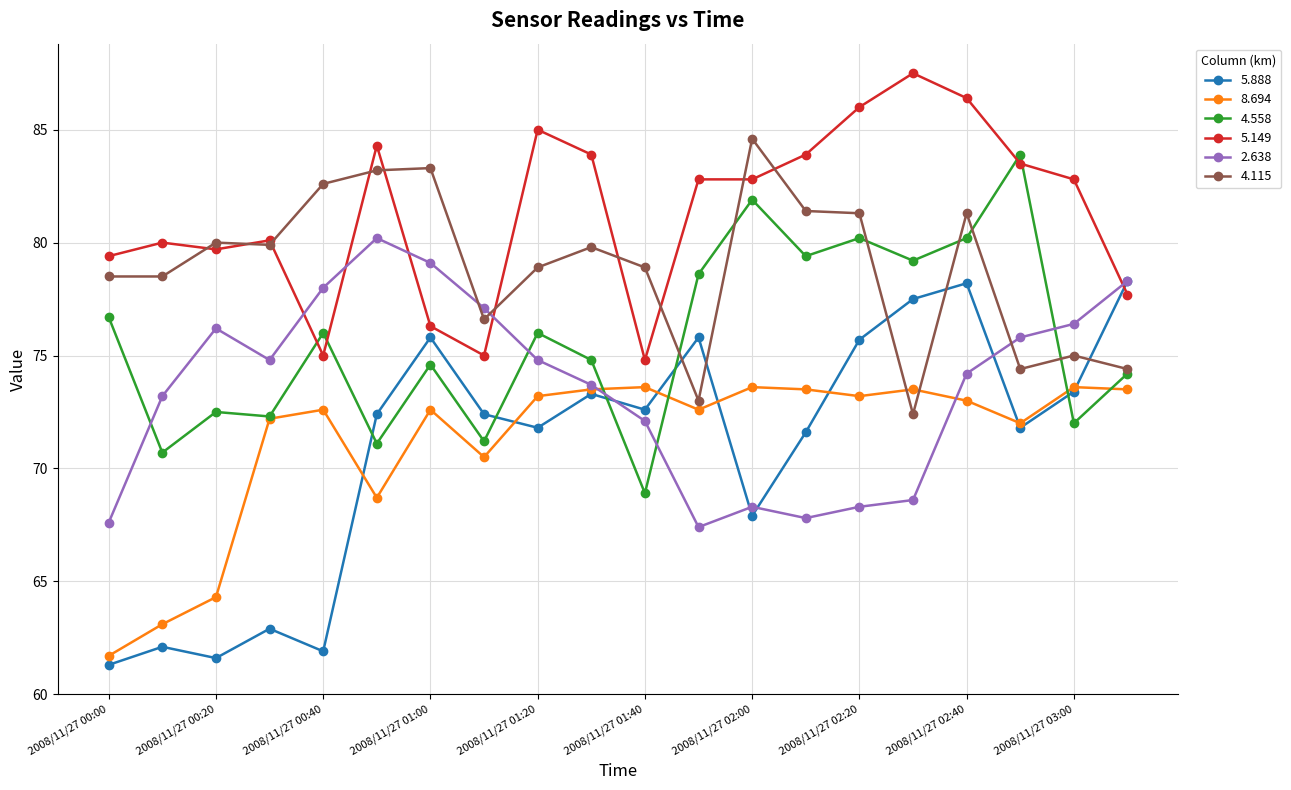

What is the difference between the second highest and minimum values in the 8.694 series?

11.9